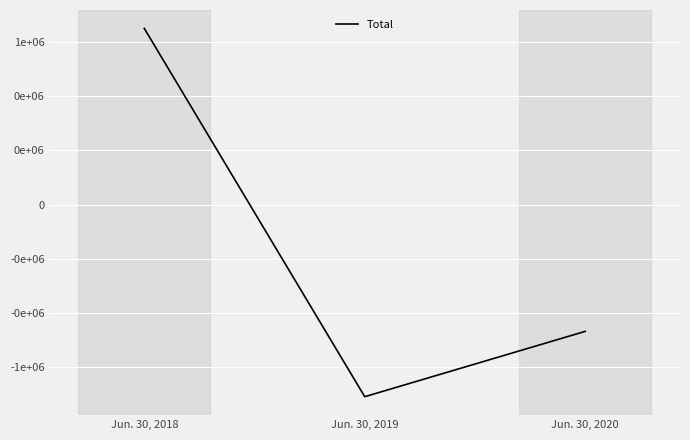

What is the sum of all values?

-656929